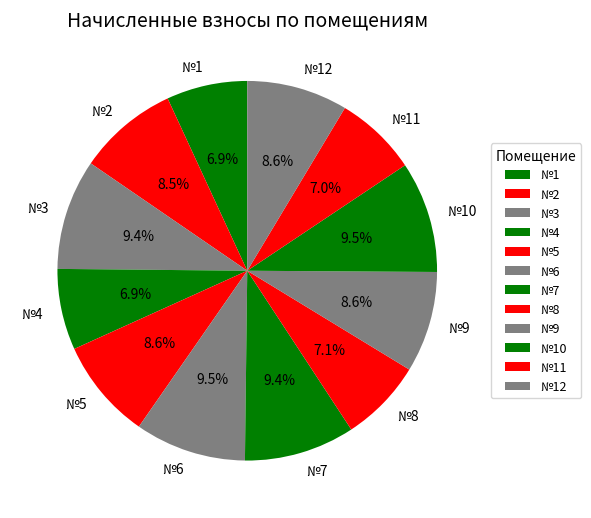

How many slices are in this pie chart?

12